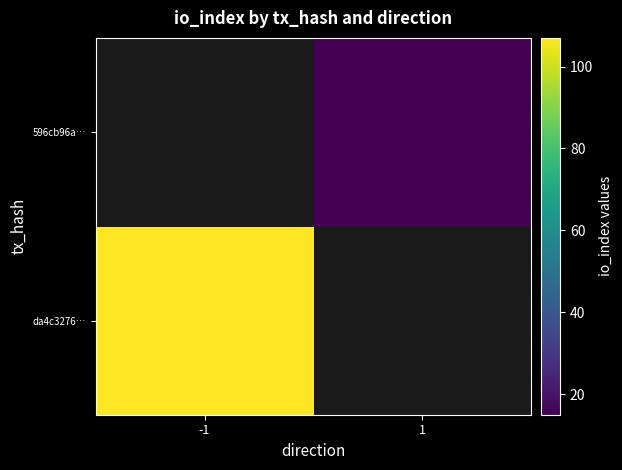

What is the greatest value displayed?

107.0